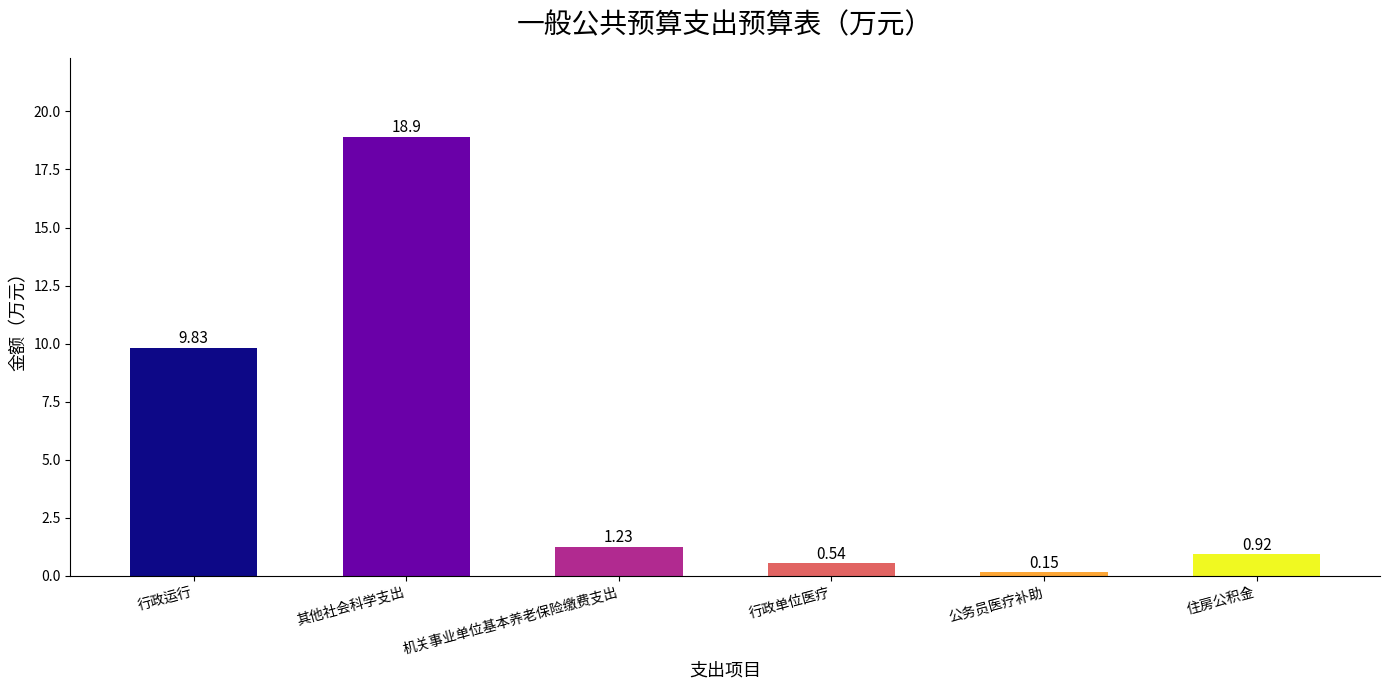

Which label corresponds to the smallest value in the chart?

公务员医疗补助